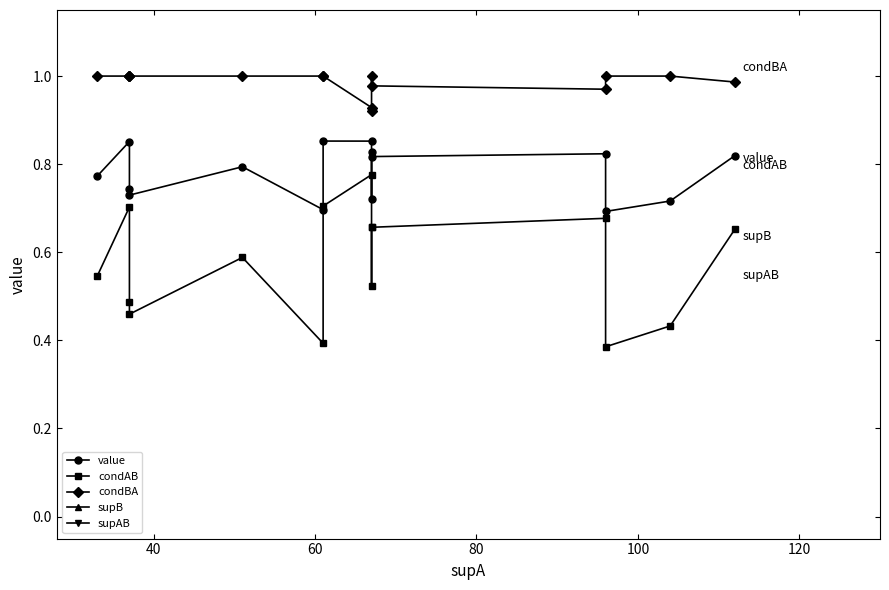

What are all the series names shown in the legend?

value, condAB, condBA, supB, supAB